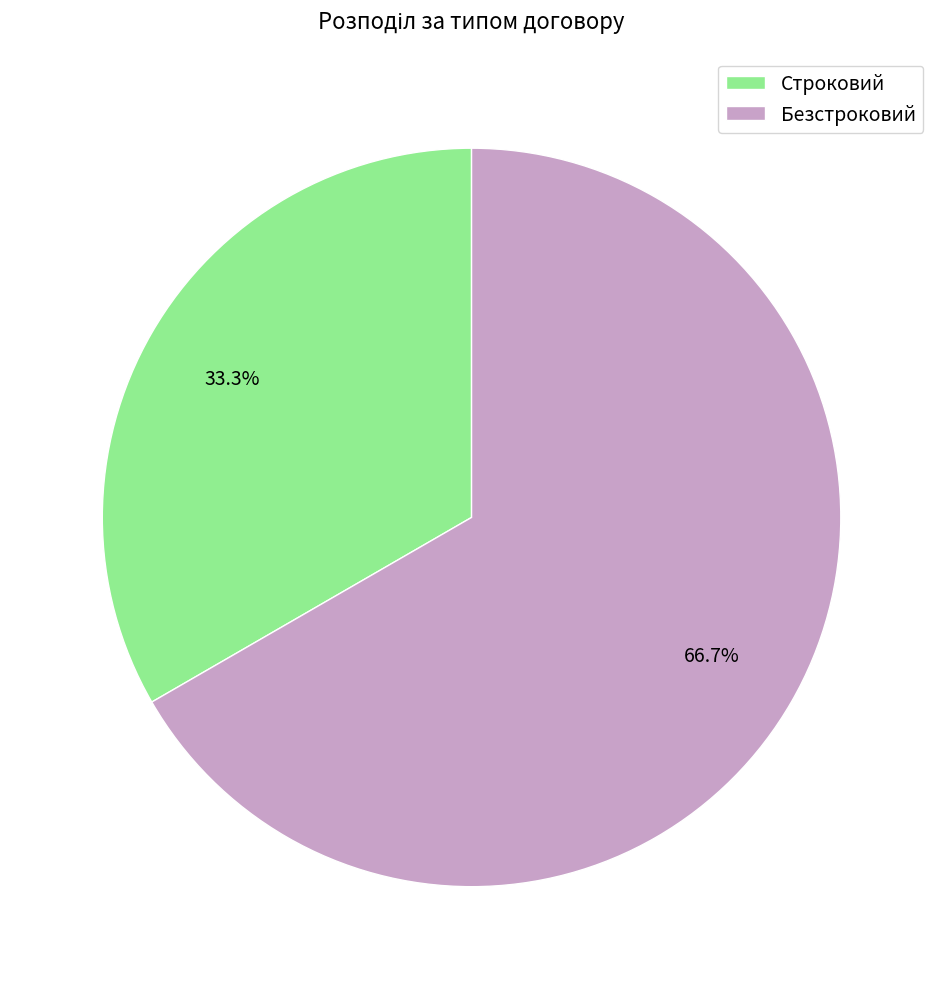

To the nearest percent, what is the average slice percentage?

50%